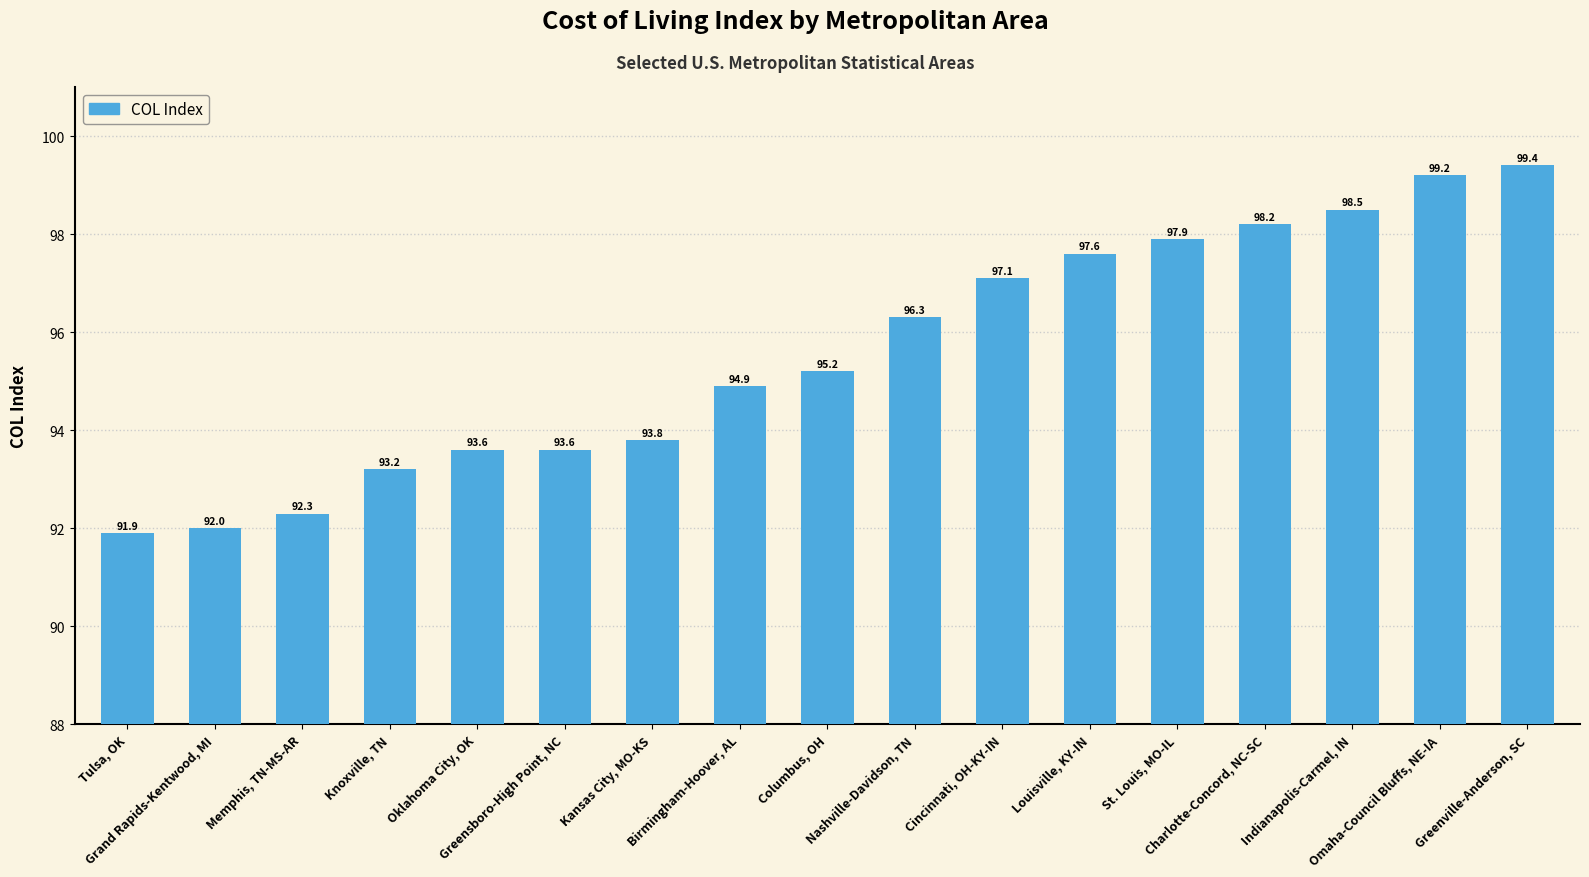

The chart shows a value of 21.8 at Greenville-Anderson, SC. True or false?

False